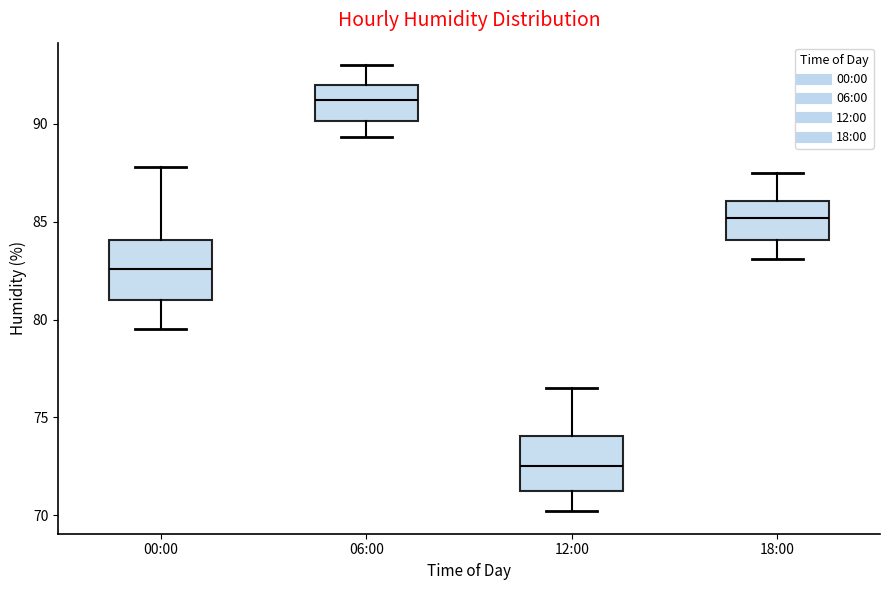

Reading left to right, transcribe this box plot: for each box, give where its median line is, the range the box spans, and where its two whiskers end, as read against the y-axis. The values are not printed on the chart, so give them approximately, as read against the axis.

00:00: median 82.5, box 81.0 to 84.0, whiskers 79.5 to 88.0
06:00: median 91.0, box 90.0 to 92.0, whiskers 89.5 to 93.0
12:00: median 72.5, box 71.5 to 74.0, whiskers 70.0 to 76.5
18:00: median 85.0, box 84.0 to 86.0, whiskers 83.0 to 87.5